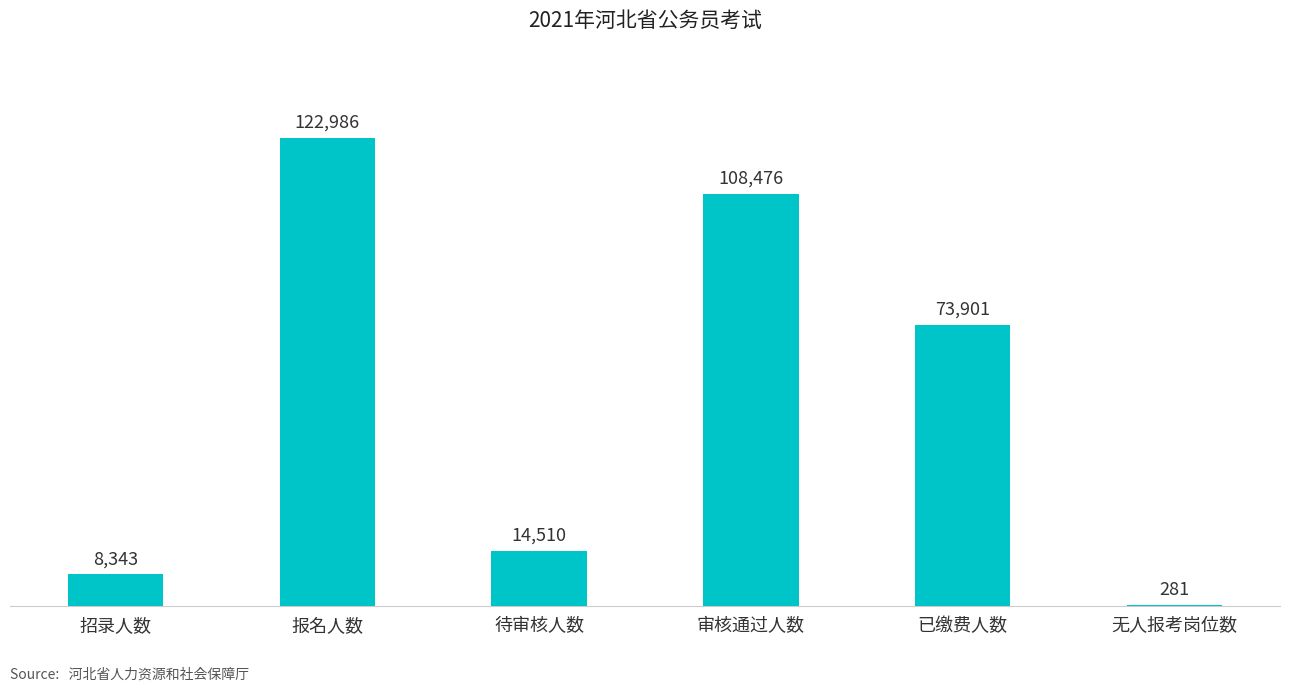

Which has a higher value, 审核通过人数 or 无人报考岗位数?

审核通过人数